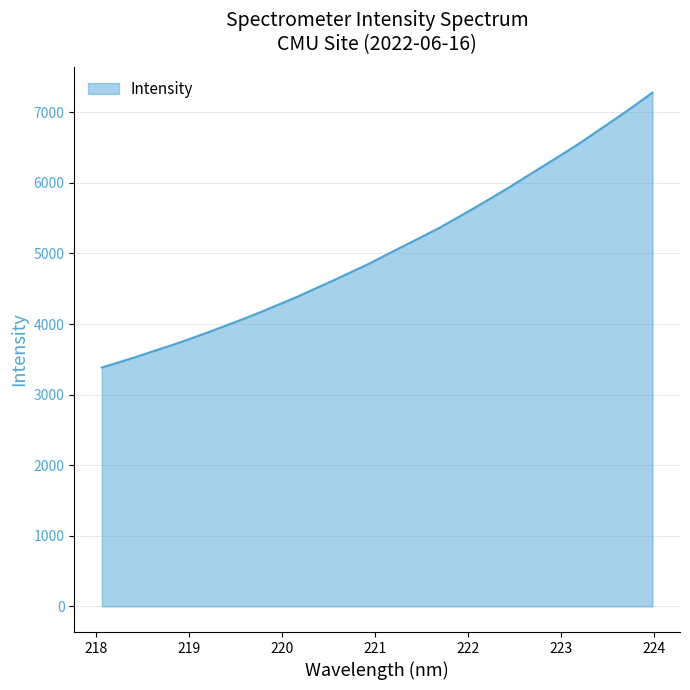

What is the difference between the maximum and minimum values?

3895.4